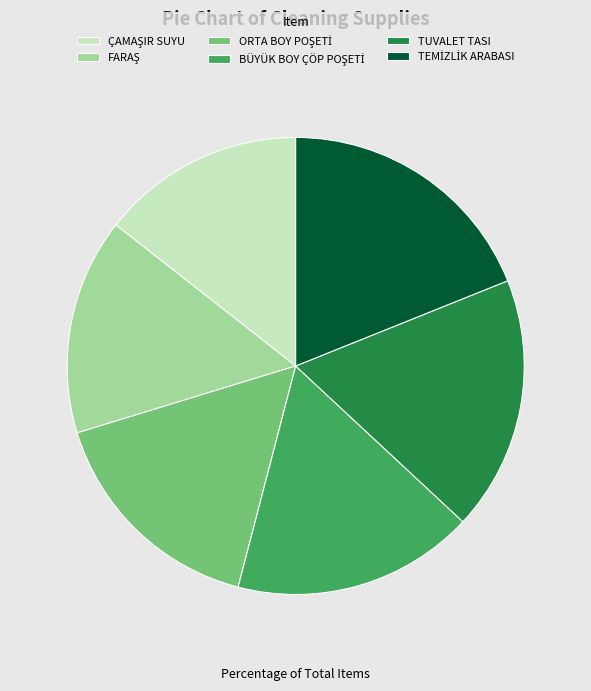

Is it true that TUVALET TASI is 8% of the pie?

False